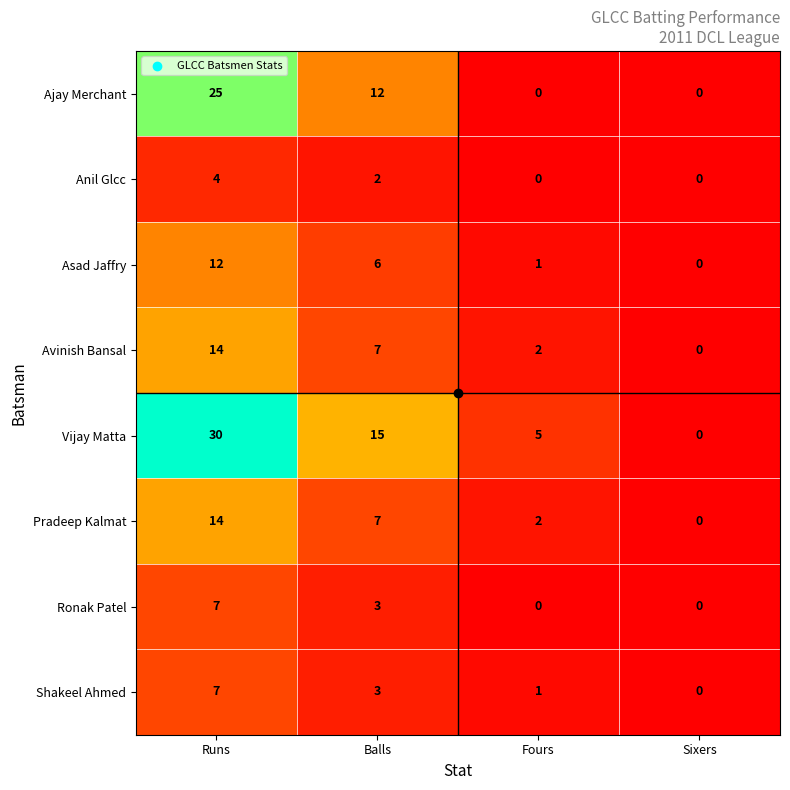

Is it true that Asad Jaffry equals 6 at Sixers?

False